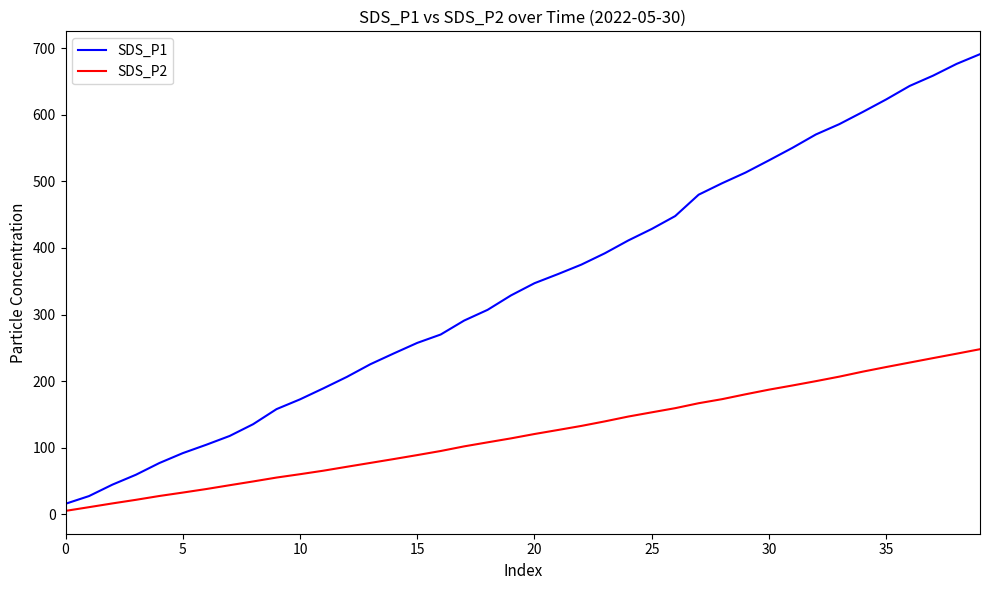

Which series has the largest range (max minus min)?

SDS_P1